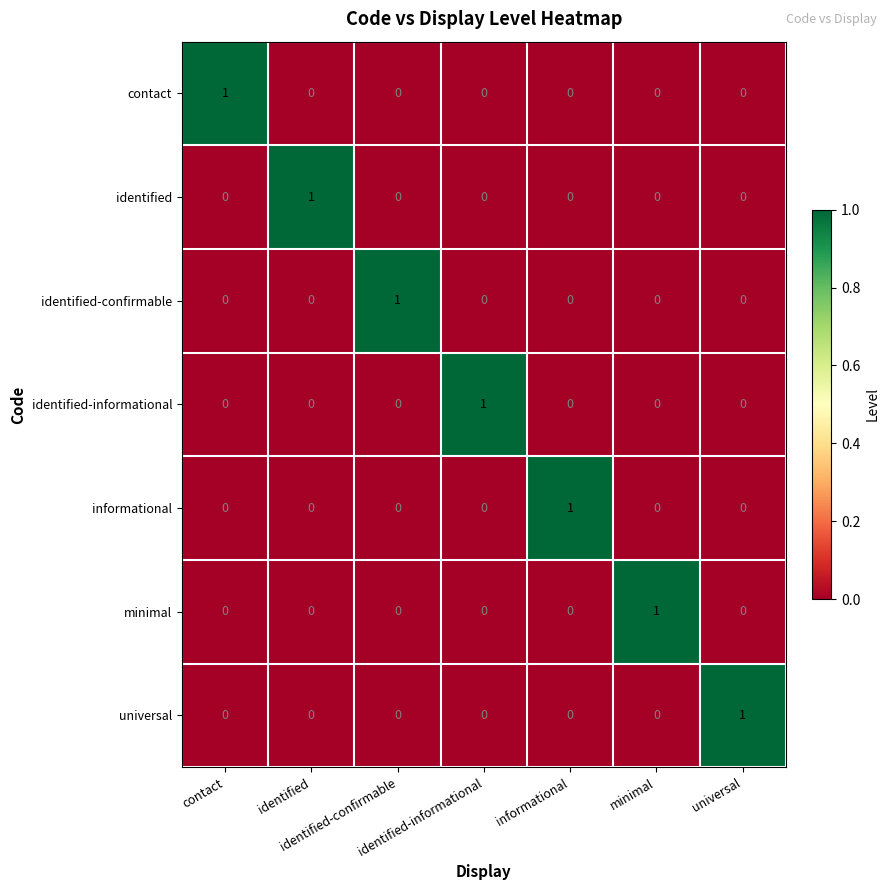

At how many categories does at least one series exceed 0?

7